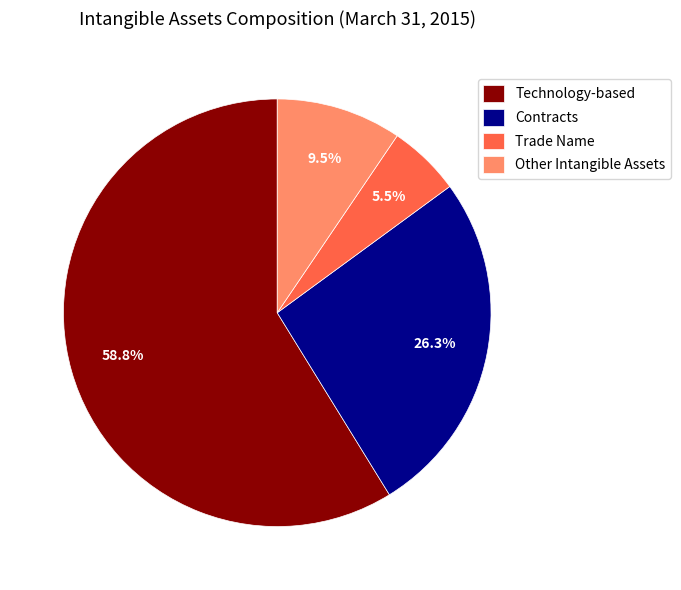

Is the sum of Technology-based and Trade Name greater than half?

Yes